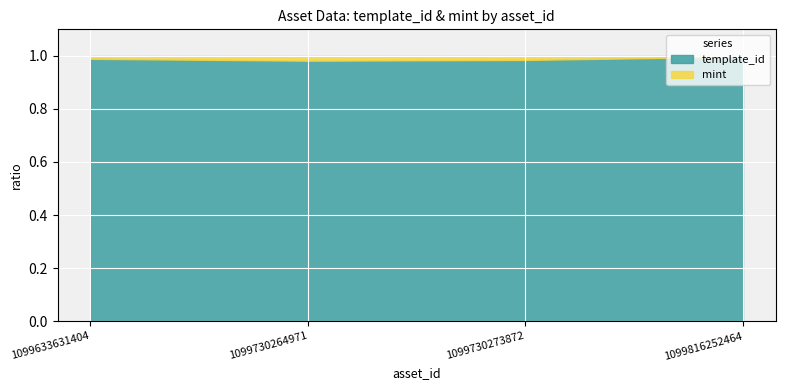

True or false: mint and template_id cross at least once.

False